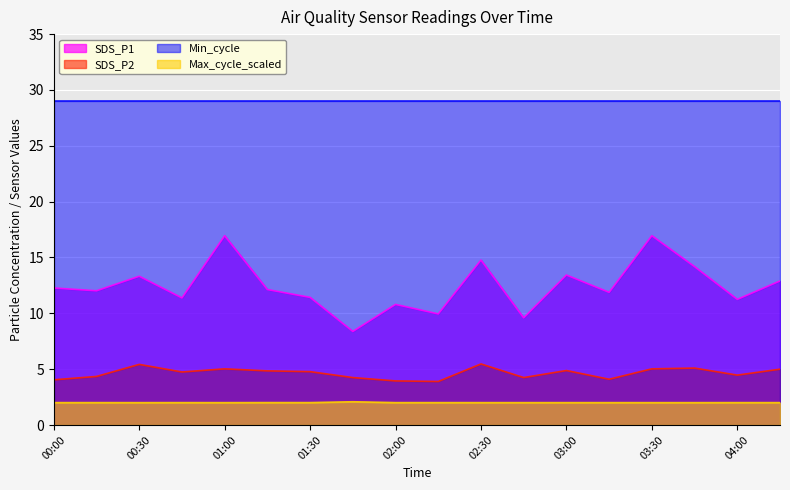

True or false: Max_cycle_scaled has a value of 0.4 at 02:15.

False